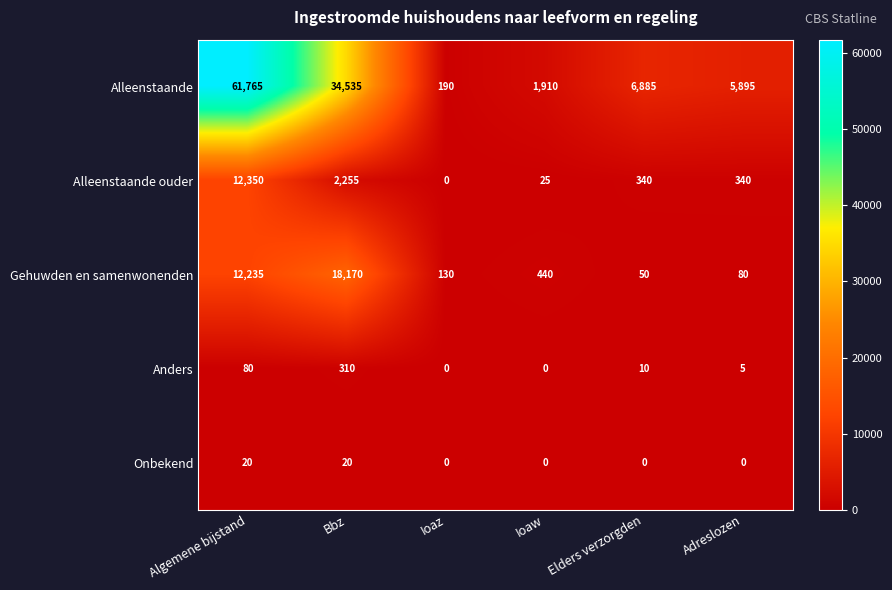

At which label does Gehuwden en samenwonenden first exceed 440?

Algemene bijstand